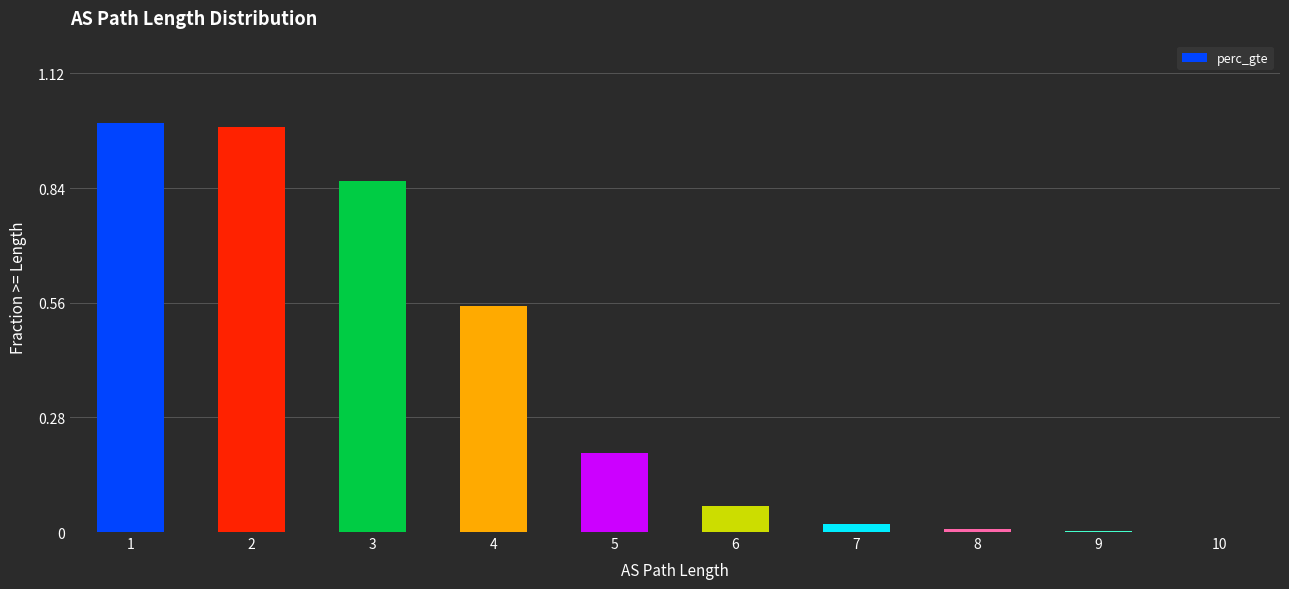

What is the maximum value shown in the chart?

1.0